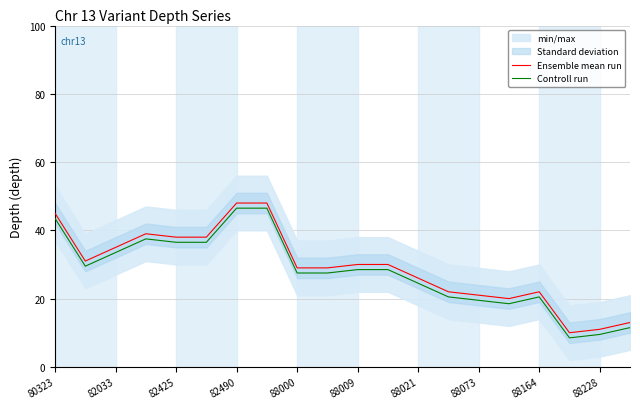

How many values in the Controll run series are below 28?

10